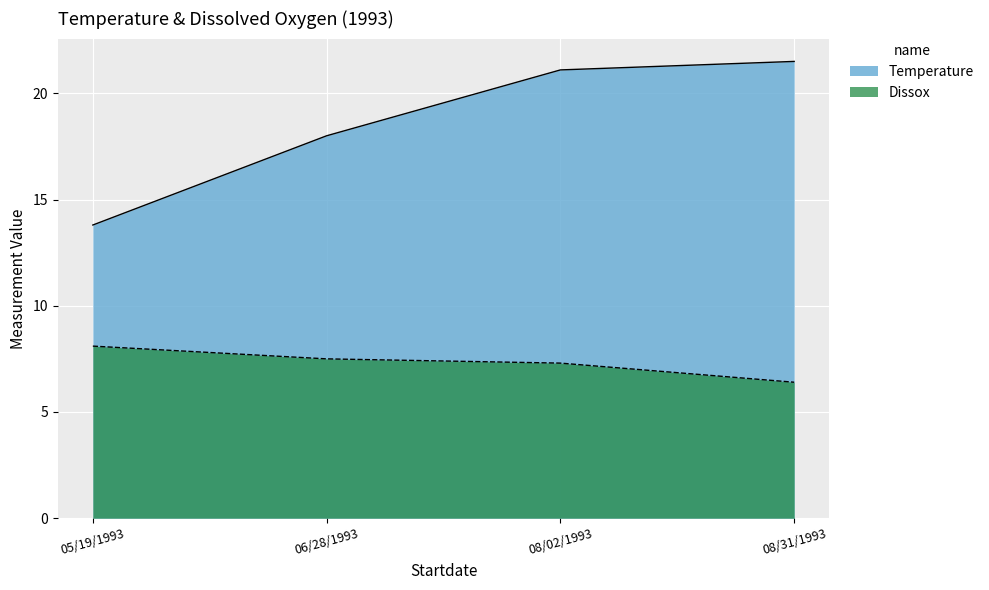

The value of Dissox at 06/28/1993 is 3.3. True or false?

False